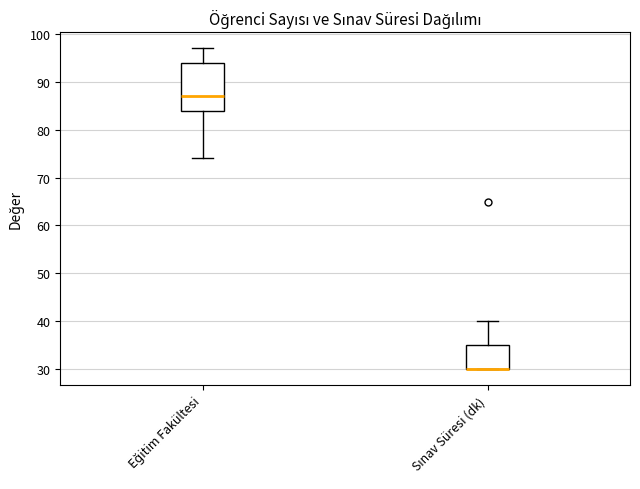

Reading left to right, transcribe this box plot: for each box, give where its median line is, the range the box spans, and where its two whiskers end, as read against the y-axis. The values are not printed on the chart, so give them approximately, as read against the axis.

Eğitim Fakültesi: median 87, box 84 to 94, whiskers 74 to 97
Sınav Süresi (dk): median 30 (drawn on the box's lower edge), box 30 to 35, whiskers 30 to 40